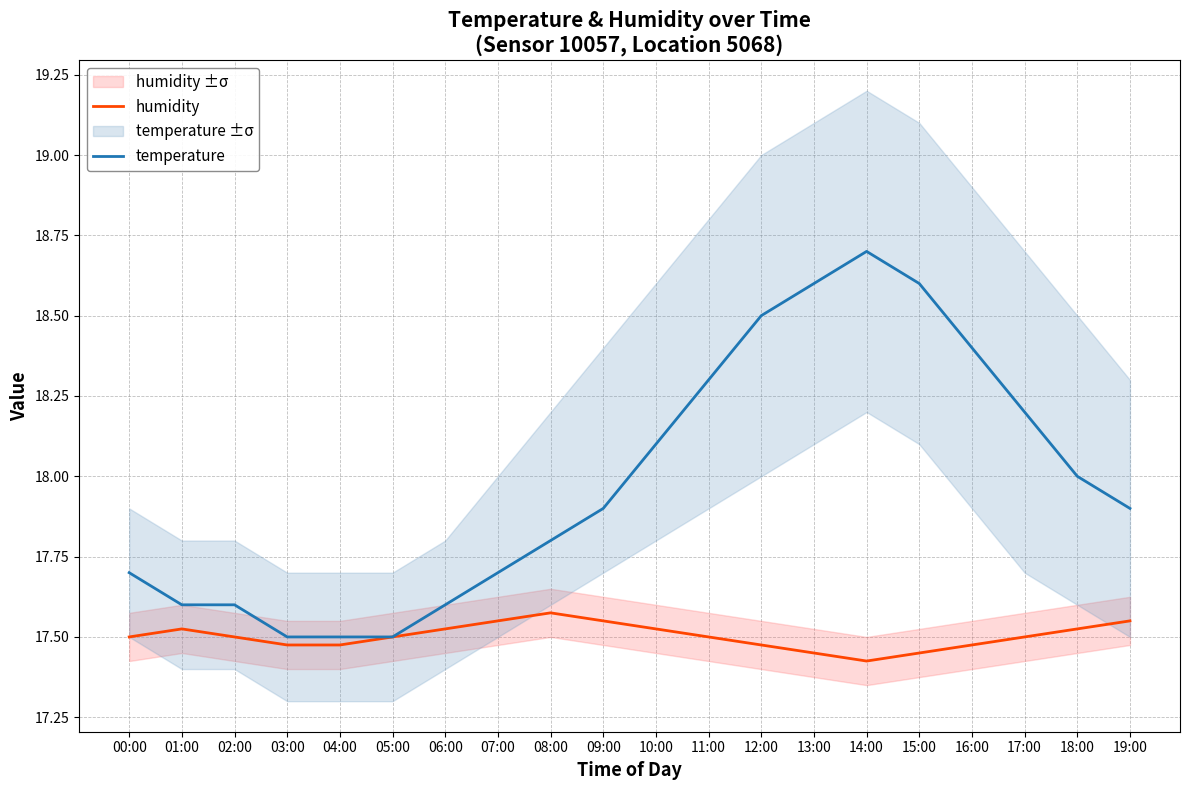

At which category is the sum across all series the highest?

14:00